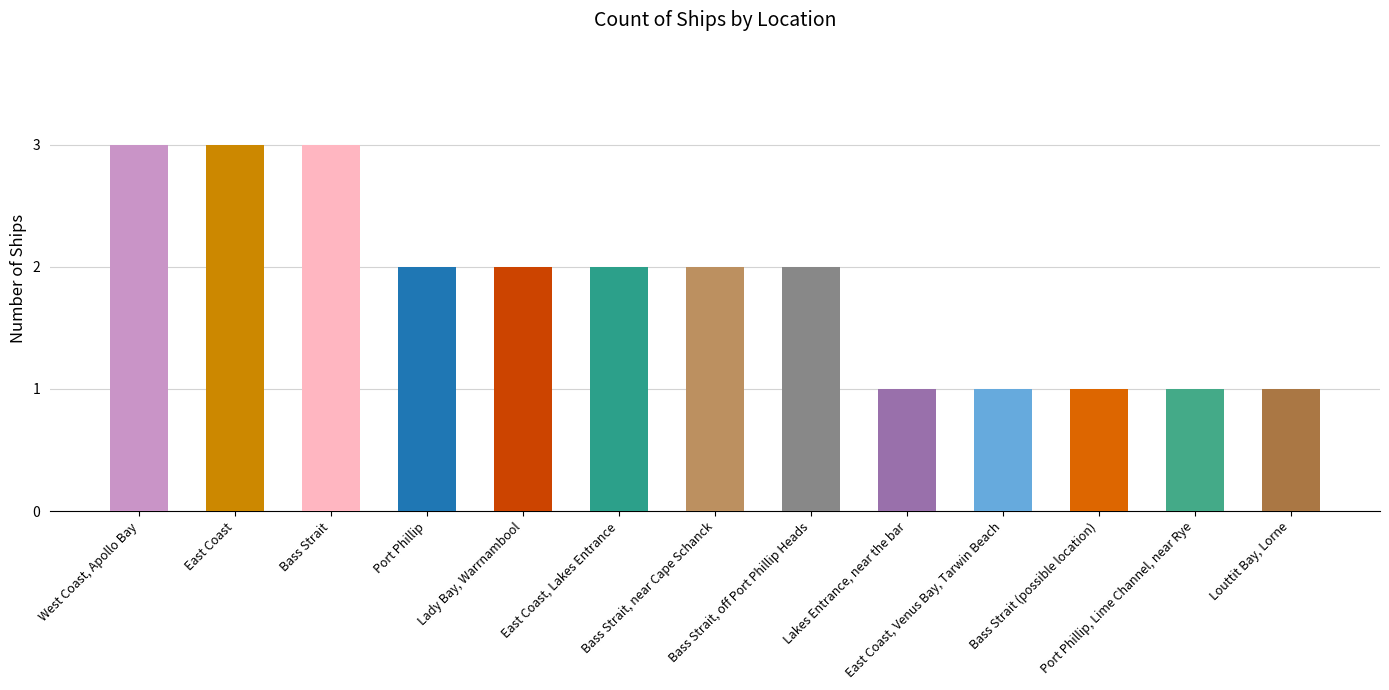

Reading left to right, extract all data points from this chart.

West Coast, Apollo Bay=3	East Coast=3	Bass Strait=3	Port Phillip=2	Lady Bay, Warrnambool=2	East Coast, Lakes Entrance=2	Bass Strait, near Cape Schanck=2	Bass Strait, off Port Phillip Heads=2	Lakes Entrance, near the bar=1	East Coast, Venus Bay, Tarwin Beach=1	Bass Strait (possible location)=1	Port Phillip, Lime Channel, near Rye=1	Louttit Bay, Lorne=1